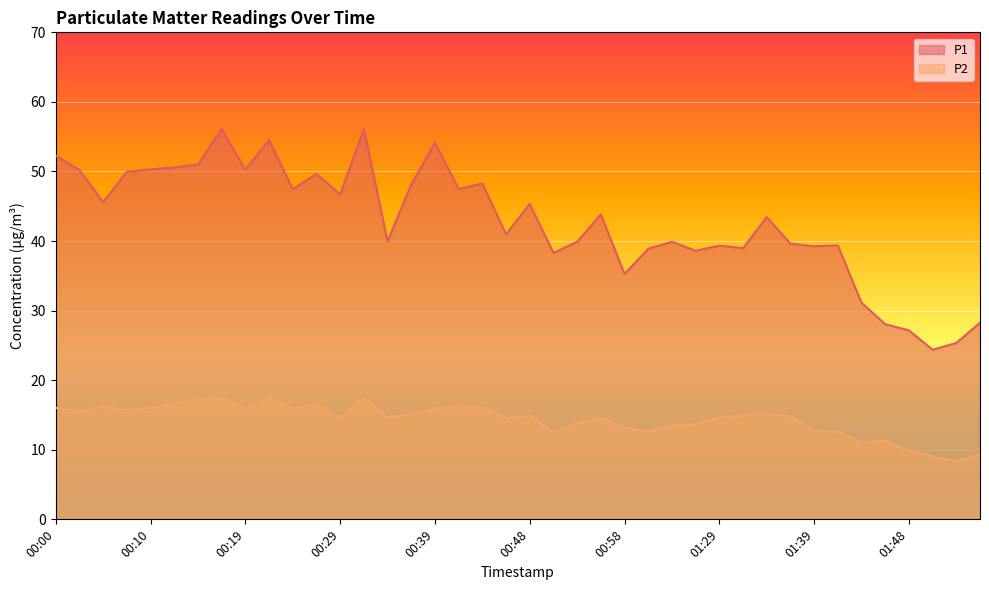

True or false: P1 and P2 intersect in this chart.

False